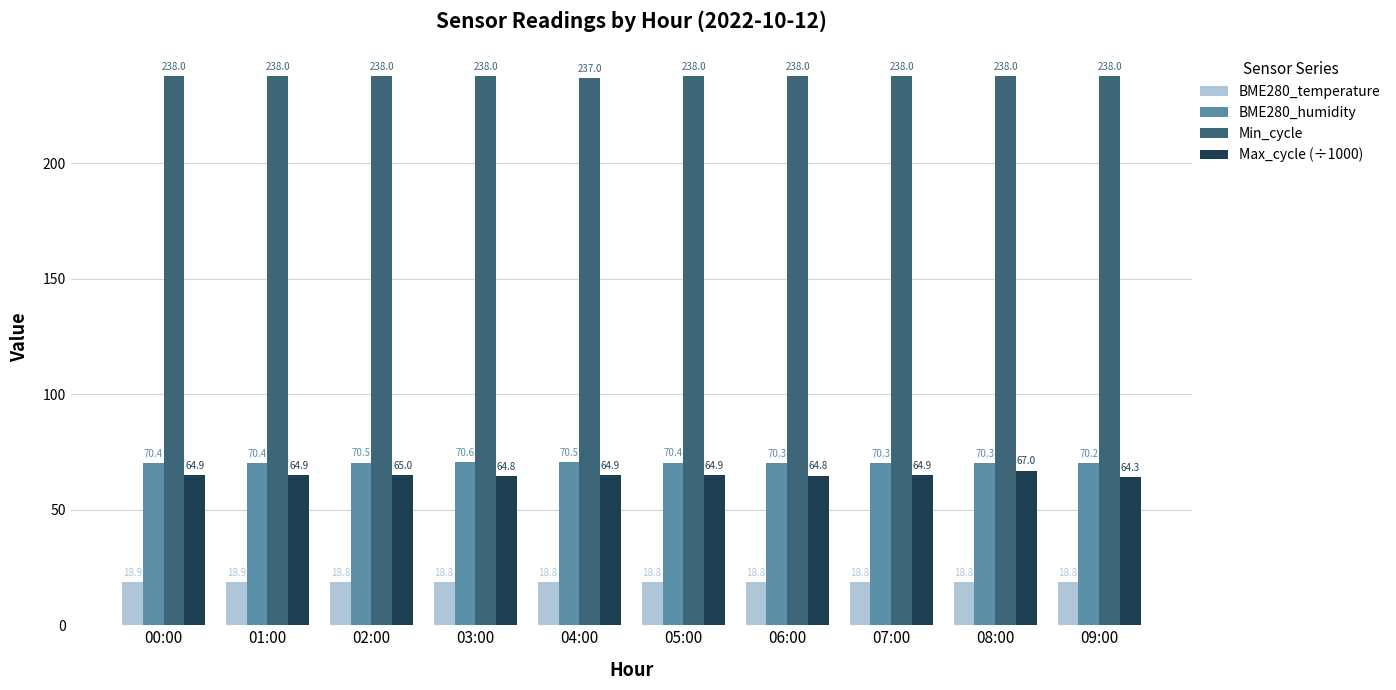

What is the average value of the Min_cycle series?

237.9